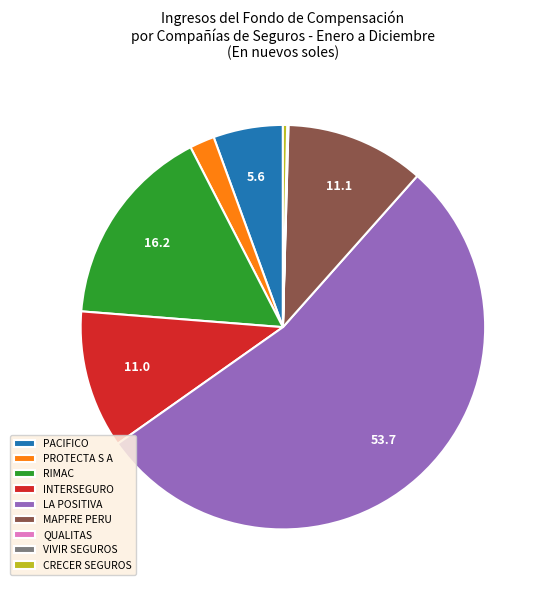

Which category accounts for the majority?

LA POSITIVA